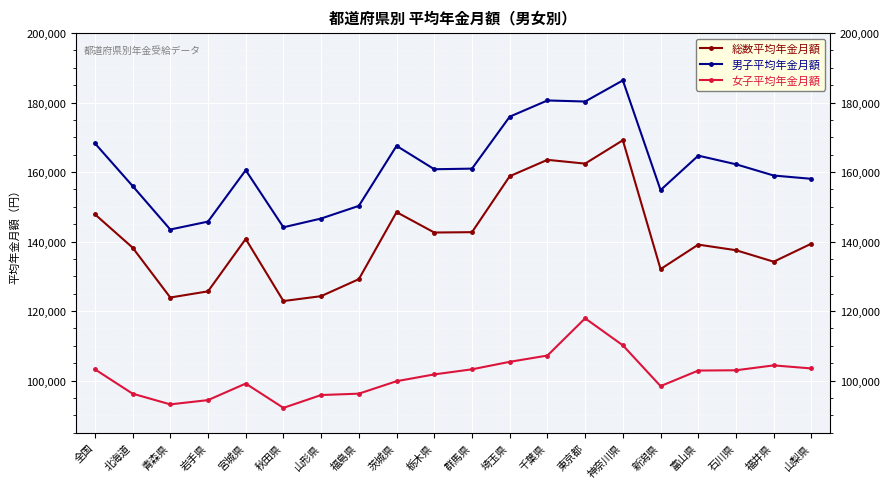

Is it true that 女子平均年金月額 equals 25885 at 秋田県?

False